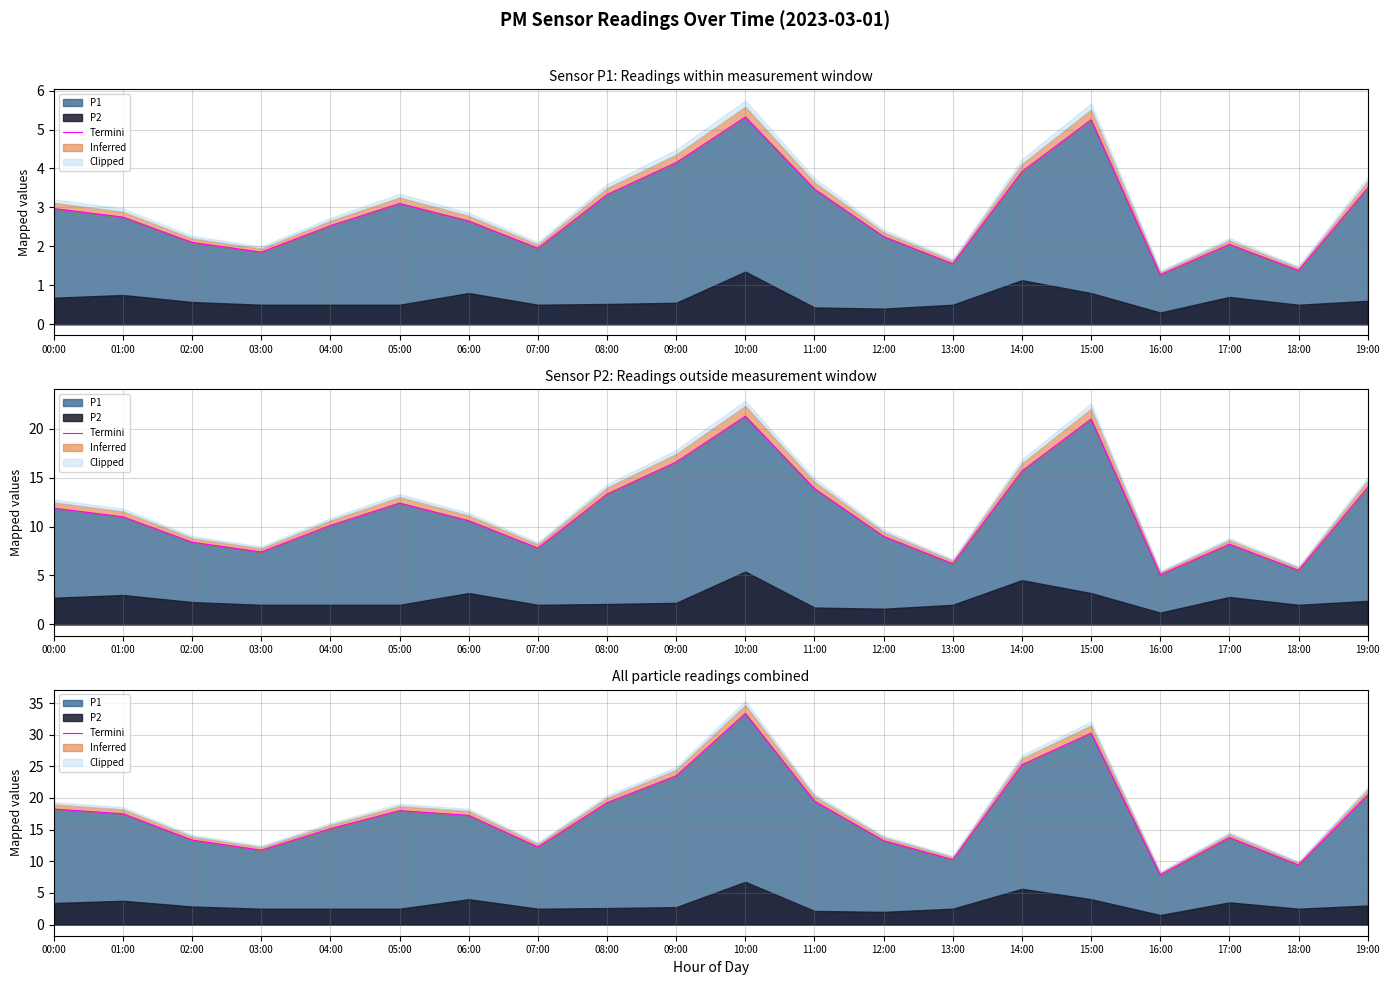

How many data points are less than 17?

9